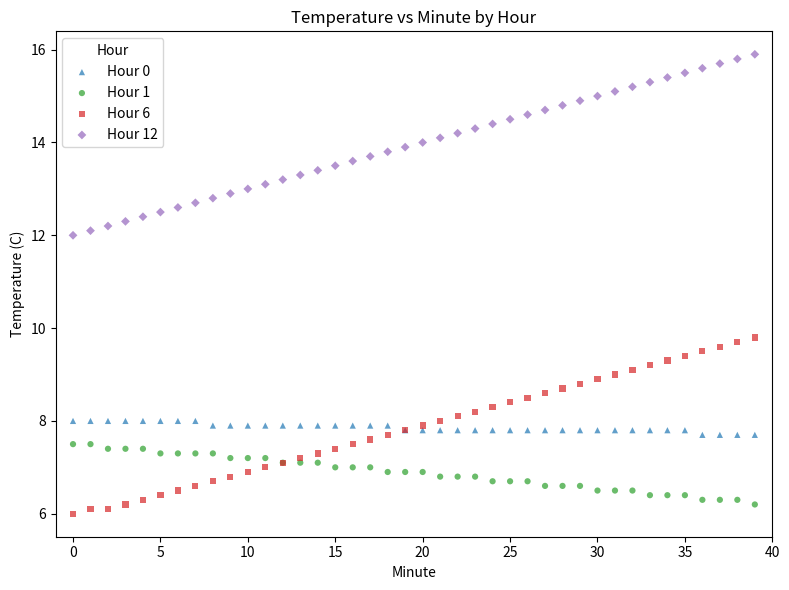

Which series reaches the maximum Y coordinate?

Hour 12